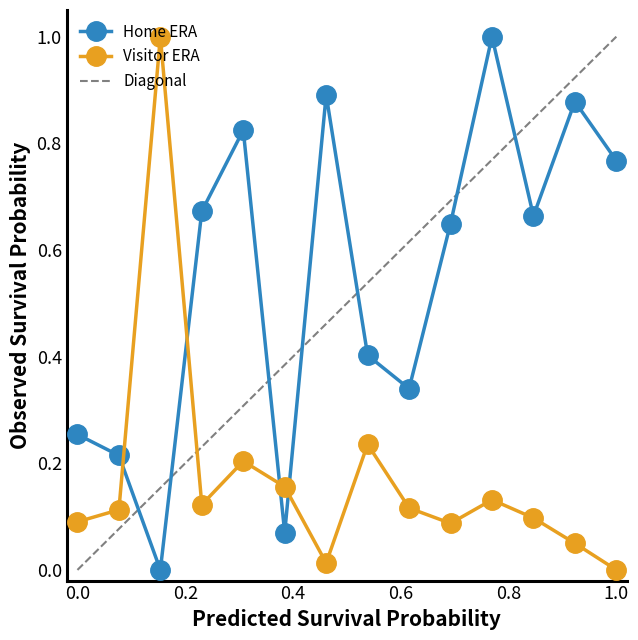

Count the number of categories in the chart.

14